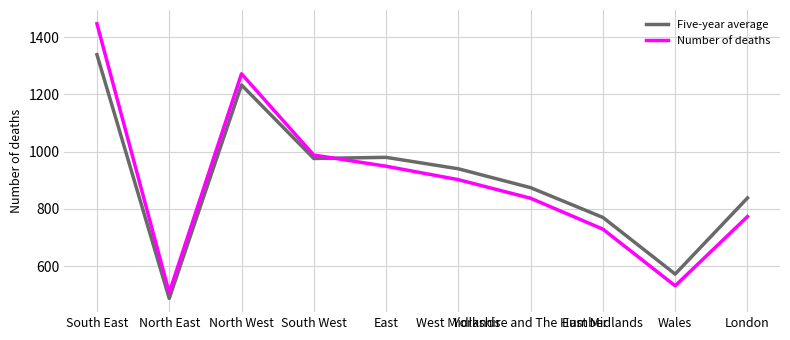

Which series ends up on top after the final intersection of Five-year average and Number of deaths?

Five-year average